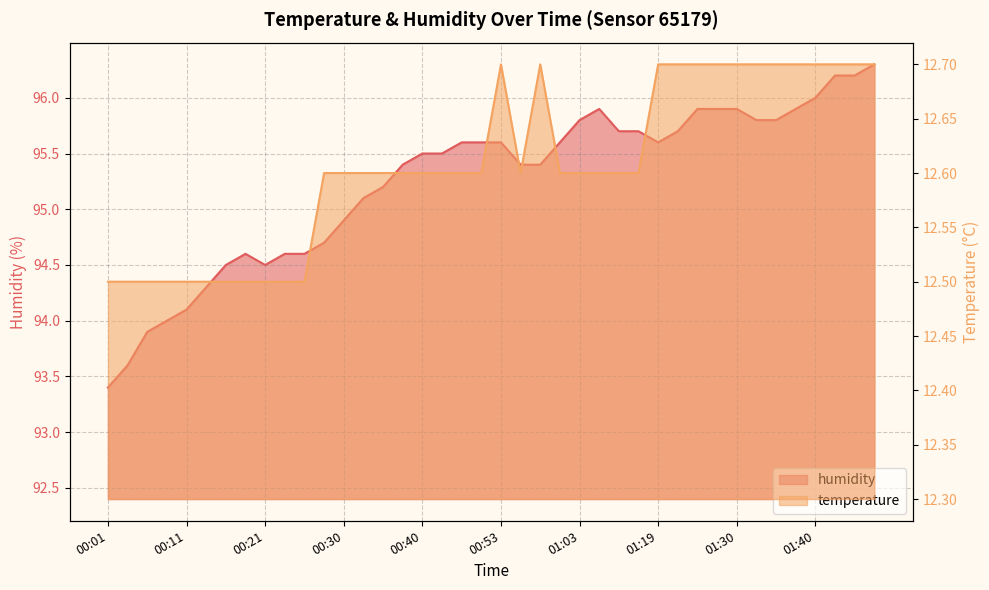

True or false: temperature and humidity cross at least once.

False